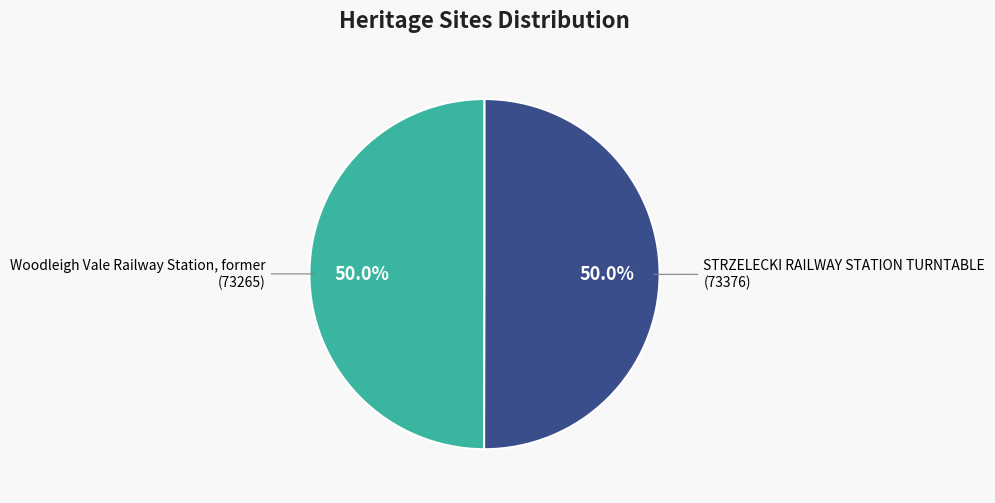

How many slices are in this pie chart?

2